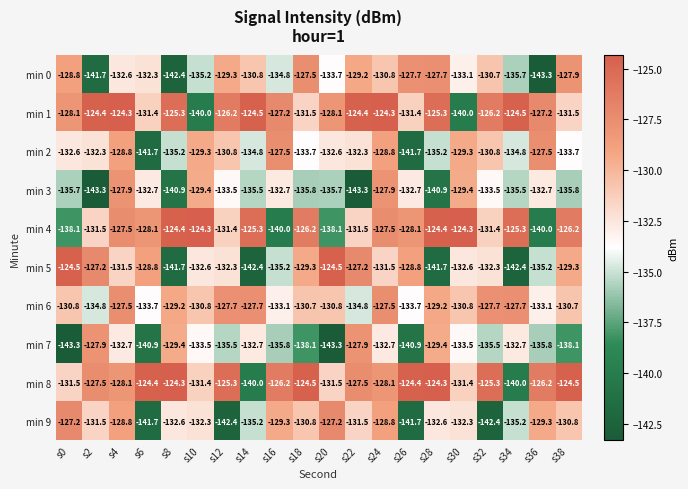

Which series has the largest total across all categories?

min 1